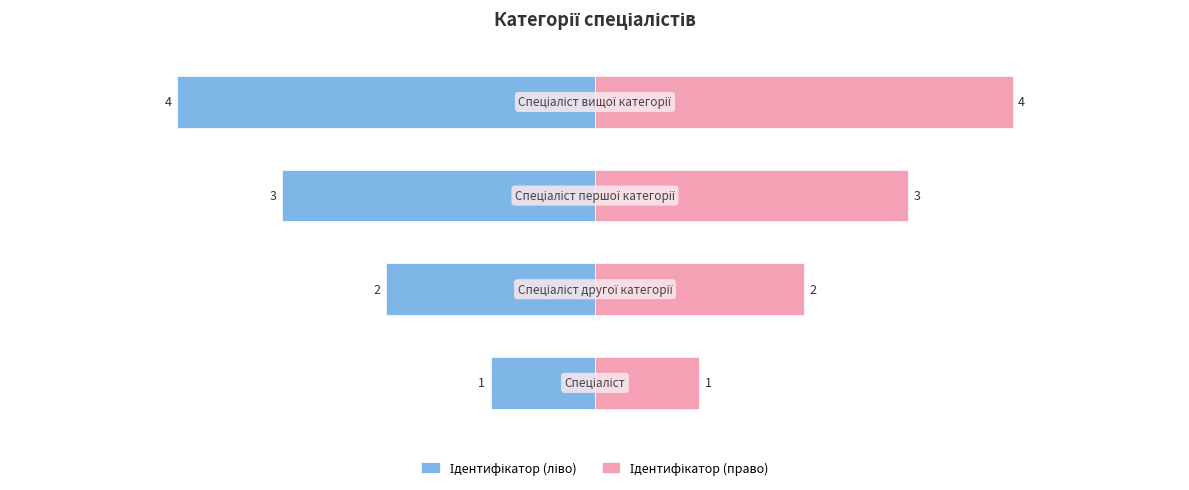

Rank the series by their maximum value, from highest to lowest.

Ідентифікатор (право), Ідентифікатор (ліво)